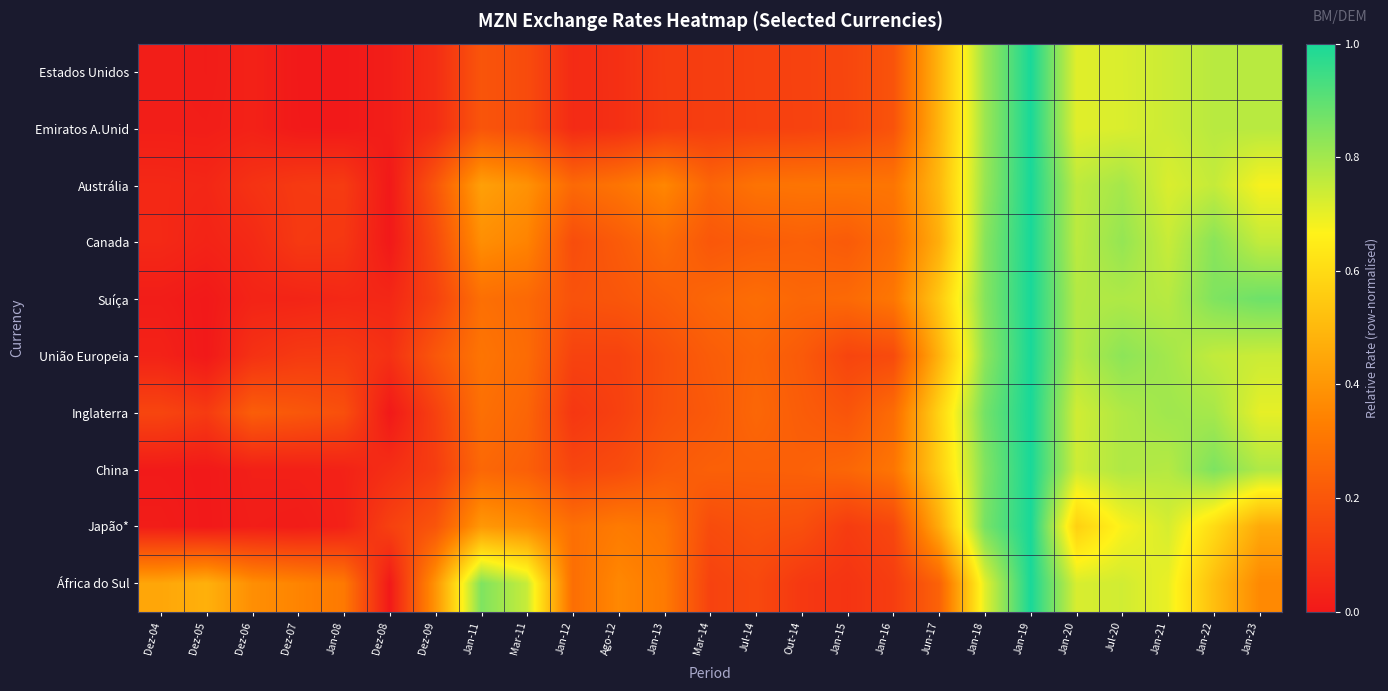

Reading left to right, list all the values displayed in this chart.

Estados Unidos: Dez-04=0.0	Dez-05=0.0	Dez-06=0.0	Dez-07=0.0	Jan-08=0.0	Dez-08=0.0	Dez-09=0.1	Jan-11=0.2	Mar-11=0.2	Jan-12=0.1	Ago-12=0.1	Jan-13=0.1	Mar-14=0.1	Jul-14=0.1	Out-14=0.1	Jan-15=0.1	Jan-16=0.2	Jun-17=0.5	Jan-18=0.8	Jan-19=1.0	Jan-20=0.7	Jul-20=0.7	Jan-21=0.7	Jan-22=0.8	Jan-23=0.8
Emiratos A.Unid: Dez-04=0.0	Dez-05=0.0	Dez-06=0.0	Dez-07=0.0	Jan-08=0.0	Dez-08=0.0	Dez-09=0.1	Jan-11=0.2	Mar-11=0.2	Jan-12=0.1	Ago-12=0.1	Jan-13=0.1	Mar-14=0.1	Jul-14=0.1	Out-14=0.1	Jan-15=0.1	Jan-16=0.2	Jun-17=0.5	Jan-18=0.8	Jan-19=1.0	Jan-20=0.7	Jul-20=0.7	Jan-21=0.7	Jan-22=0.8	Jan-23=0.8
Austrália: Dez-04=0.1	Dez-05=0.0	Dez-06=0.1	Dez-07=0.1	Jan-08=0.1	Dez-08=0.0	Dez-09=0.2	Jan-11=0.4	Mar-11=0.4	Jan-12=0.3	Ago-12=0.3	Jan-13=0.4	Mar-14=0.2	Jul-14=0.3	Out-14=0.3	Jan-15=0.3	Jan-16=0.3	Jun-17=0.5	Jan-18=0.8	Jan-19=1.0	Jan-20=0.8	Jul-20=0.8	Jan-21=0.7	Jan-22=0.8	Jan-23=0.7
Canada: Dez-04=0.1	Dez-05=0.0	Dez-06=0.1	Dez-07=0.1	Jan-08=0.1	Dez-08=0.0	Dez-09=0.2	Jan-11=0.4	Mar-11=0.3	Jan-12=0.2	Ago-12=0.2	Jan-13=0.3	Mar-14=0.2	Jul-14=0.2	Out-14=0.2	Jan-15=0.2	Jan-16=0.3	Jun-17=0.5	Jan-18=0.8	Jan-19=1.0	Jan-20=0.8	Jul-20=0.8	Jan-21=0.7	Jan-22=0.8	Jan-23=0.8
Suíça: Dez-04=0.0	Dez-05=0.0	Dez-06=0.0	Dez-07=0.0	Jan-08=0.0	Dez-08=0.0	Dez-09=0.1	Jan-11=0.3	Mar-11=0.3	Jan-12=0.2	Ago-12=0.2	Jan-13=0.2	Mar-14=0.3	Jul-14=0.3	Out-14=0.3	Jan-15=0.3	Jan-16=0.3	Jun-17=0.5	Jan-18=0.8	Jan-19=1.0	Jan-20=0.8	Jul-20=0.8	Jan-21=0.8	Jan-22=0.9	Jan-23=0.9
União Europeia: Dez-04=0.0	Dez-05=0.0	Dez-06=0.1	Dez-07=0.1	Jan-08=0.1	Dez-08=0.1	Dez-09=0.2	Jan-11=0.3	Mar-11=0.3	Jan-12=0.1	Ago-12=0.1	Jan-13=0.2	Mar-14=0.2	Jul-14=0.2	Out-14=0.2	Jan-15=0.1	Jan-16=0.2	Jun-17=0.5	Jan-18=0.8	Jan-19=1.0	Jan-20=0.8	Jul-20=0.8	Jan-21=0.8	Jan-22=0.8	Jan-23=0.7
Inglaterra: Dez-04=0.1	Dez-05=0.1	Dez-06=0.2	Dez-07=0.2	Jan-08=0.2	Dez-08=0.0	Dez-09=0.1	Jan-11=0.3	Mar-11=0.2	Jan-12=0.1	Ago-12=0.1	Jan-13=0.2	Mar-14=0.2	Jul-14=0.3	Out-14=0.2	Jan-15=0.2	Jan-16=0.3	Jun-17=0.6	Jan-18=0.9	Jan-19=1.0	Jan-20=0.7	Jul-20=0.8	Jan-21=0.8	Jan-22=0.8	Jan-23=0.7
China: Dez-04=0.0	Dez-05=0.0	Dez-06=0.0	Dez-07=0.0	Jan-08=0.0	Dez-08=0.1	Dez-09=0.1	Jan-11=0.3	Mar-11=0.2	Jan-12=0.1	Ago-12=0.2	Jan-13=0.2	Mar-14=0.2	Jul-14=0.2	Out-14=0.2	Jan-15=0.3	Jan-16=0.3	Jun-17=0.6	Jan-18=0.8	Jan-19=1.0	Jan-20=0.7	Jul-20=0.8	Jan-21=0.8	Jan-22=0.9	Jan-23=0.8
Japão*: Dez-04=0.0	Dez-05=0.0	Dez-06=0.0	Dez-07=0.0	Jan-08=0.0	Dez-08=0.1	Dez-09=0.2	Jan-11=0.4	Mar-11=0.4	Jan-12=0.3	Ago-12=0.3	Jan-13=0.3	Mar-14=0.2	Jul-14=0.2	Out-14=0.2	Jan-15=0.1	Jan-16=0.2	Jun-17=0.5	Jan-18=0.9	Jan-19=1.0	Jan-20=0.6	Jul-20=0.7	Jan-21=0.7	Jan-22=0.6	Jan-23=0.5
África do Sul: Dez-04=0.4	Dez-05=0.5	Dez-06=0.4	Dez-07=0.3	Jan-08=0.3	Dez-08=0.0	Dez-09=0.4	Jan-11=0.9	Mar-11=0.7	Jan-12=0.3	Ago-12=0.4	Jan-13=0.3	Mar-14=0.1	Jul-14=0.2	Out-14=0.1	Jan-15=0.1	Jan-16=0.1	Jun-17=0.2	Jan-18=0.7	Jan-19=1.0	Jan-20=0.7	Jul-20=0.7	Jan-21=0.7	Jan-22=0.5	Jan-23=0.4